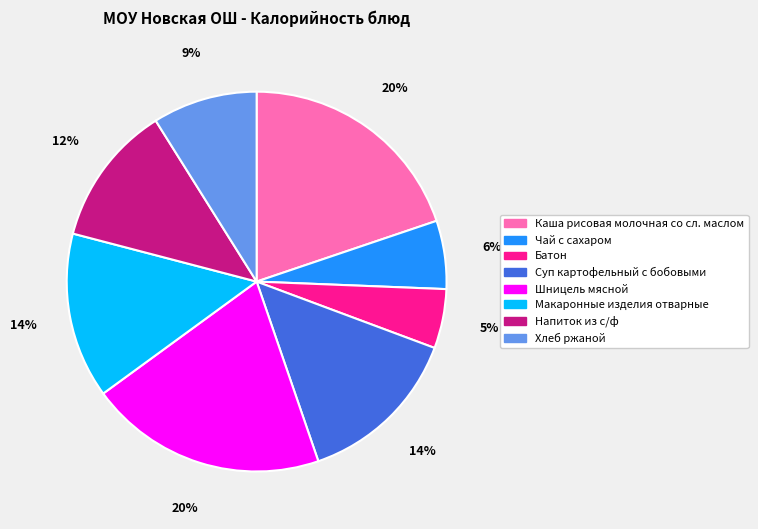

Count the number of slices in the pie.

8